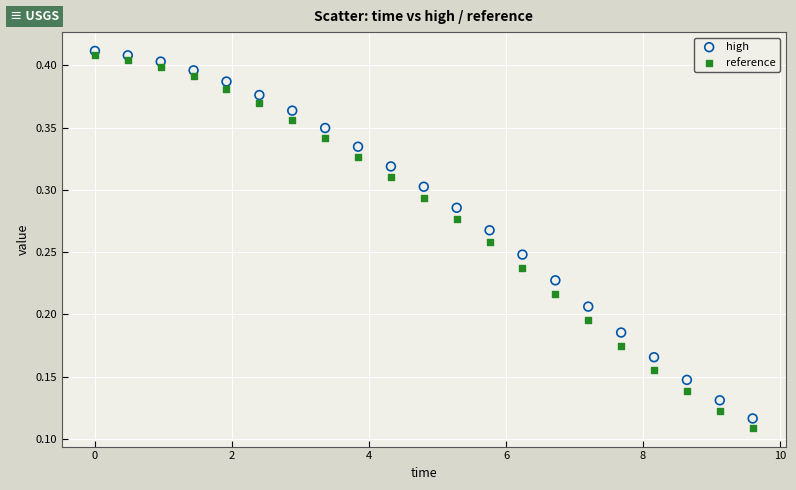

Across all data points, what is the range of X values (max minus min)?

9.6